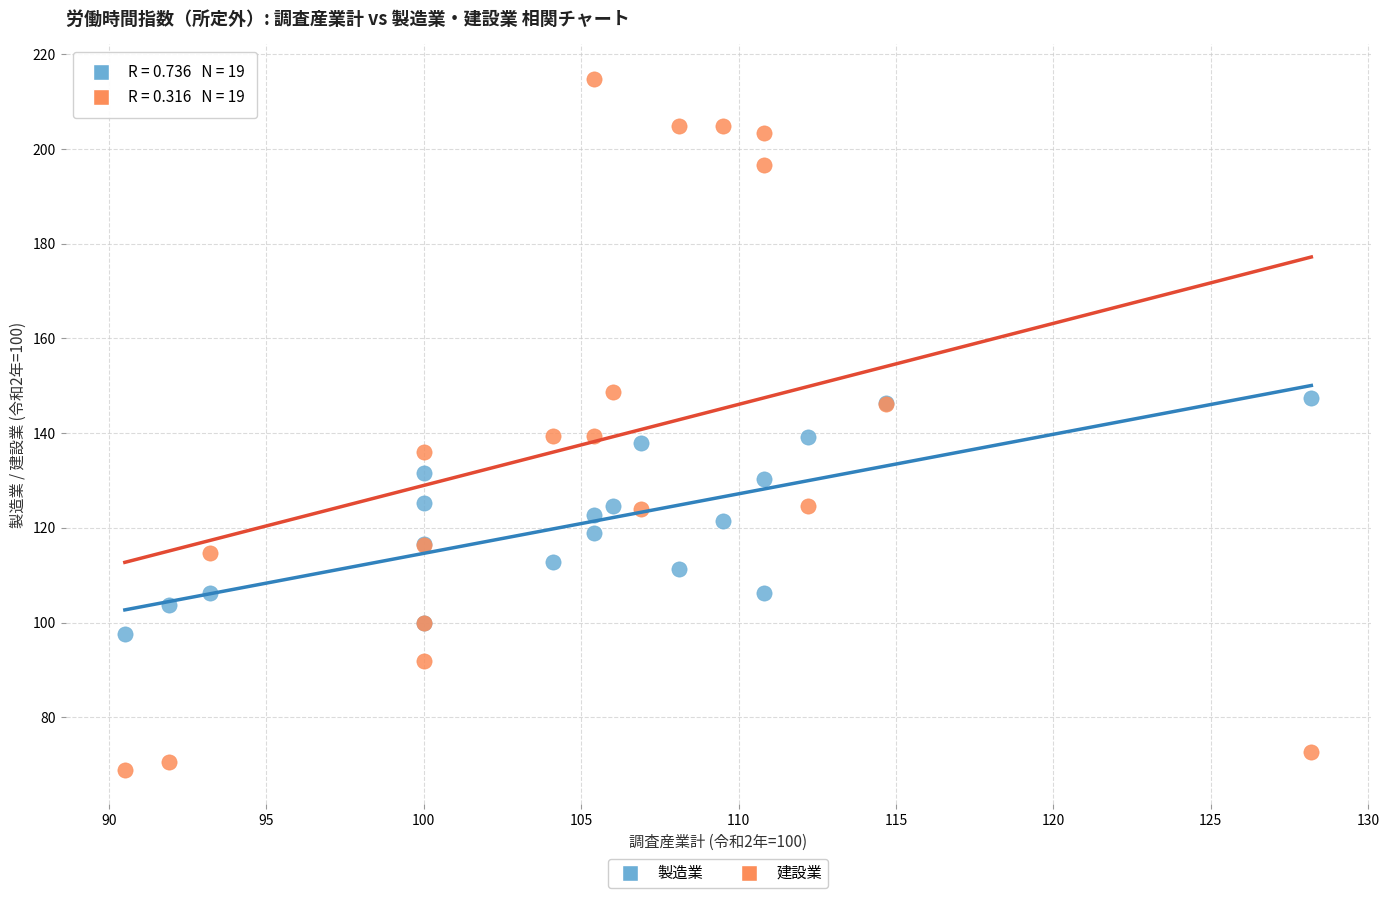

What is the X range (max minus min) for the scatter plot?

37.7